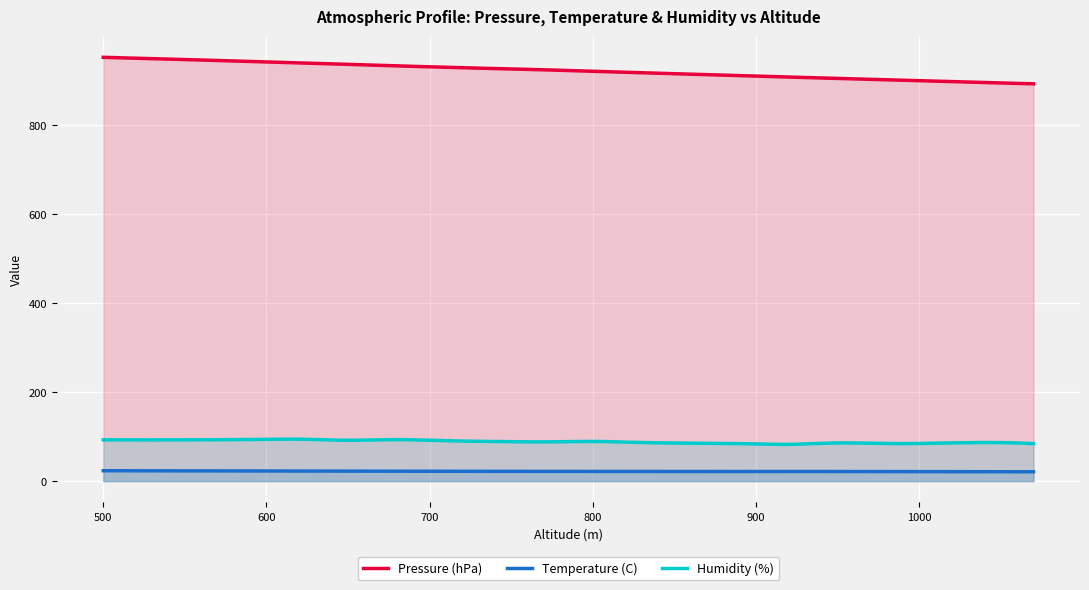

Which category has the lowest value in the Temperature (C) series?

1040